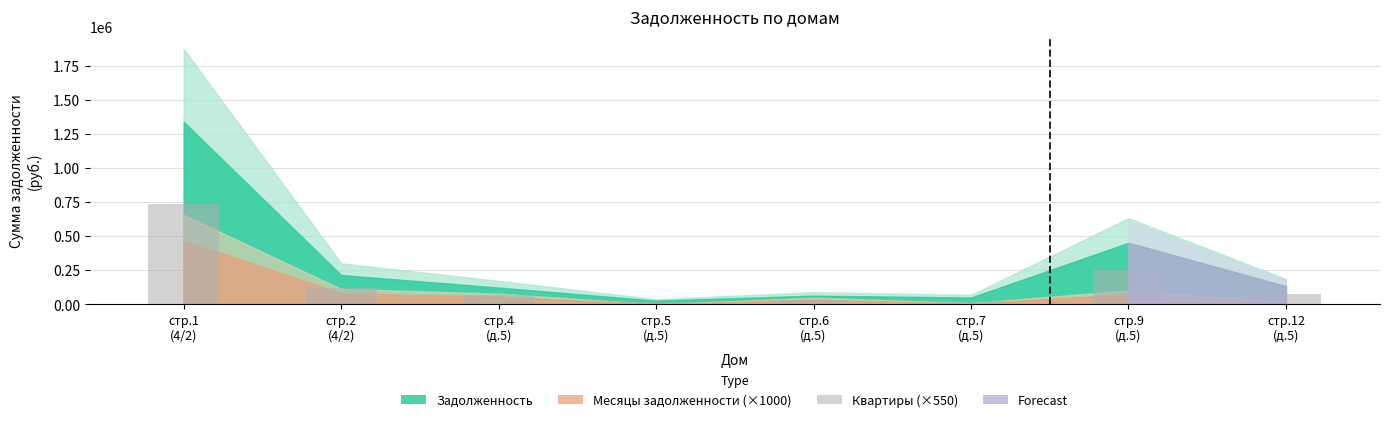

Between стр.2
(4/2) and стр.5
(д.5), which is larger?

стр.2
(4/2)